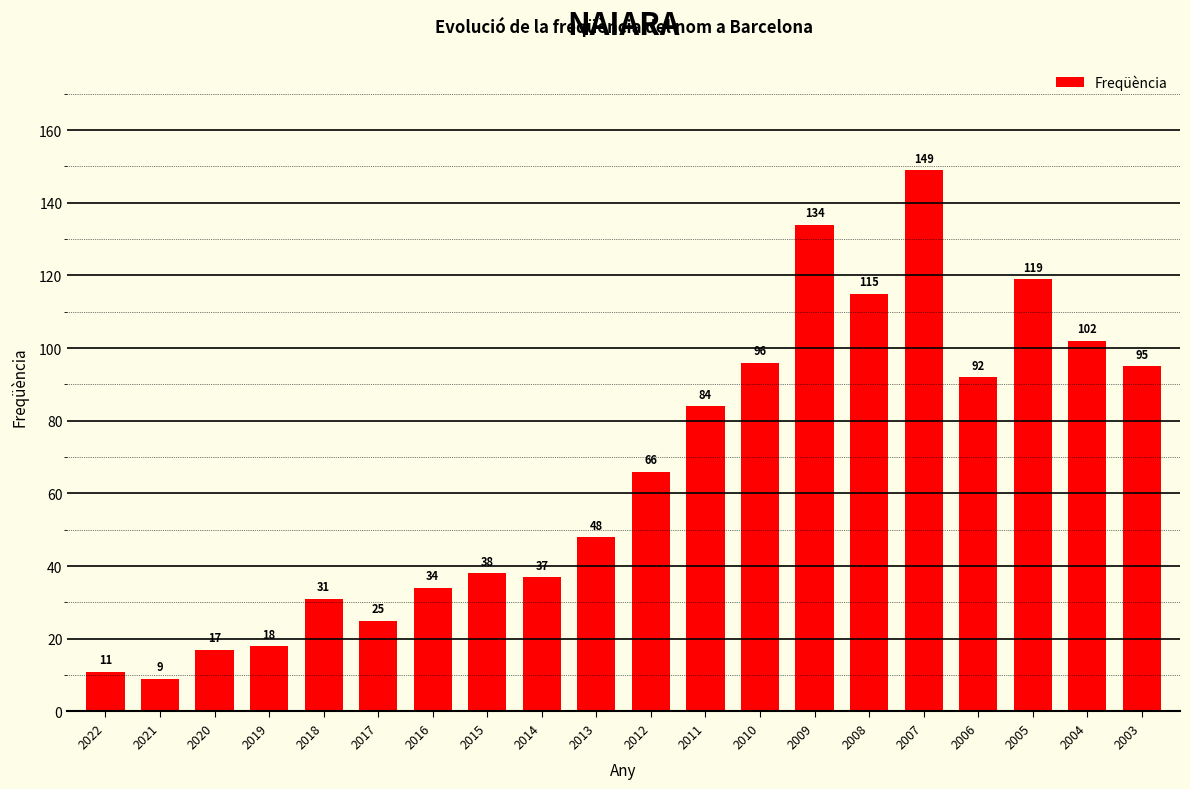

Reading left to right, extract all data points from this chart.

11	9	17	18	31	25	34	38	37	48	66	84	96	134	115	149	92	119	102	95